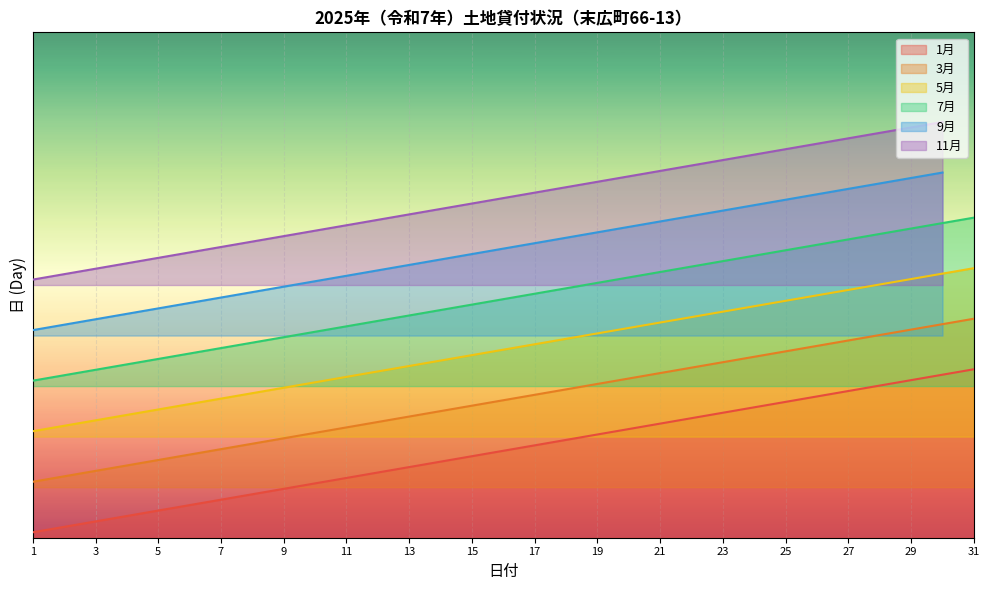

Where does the 7月 series first go above 14?

16